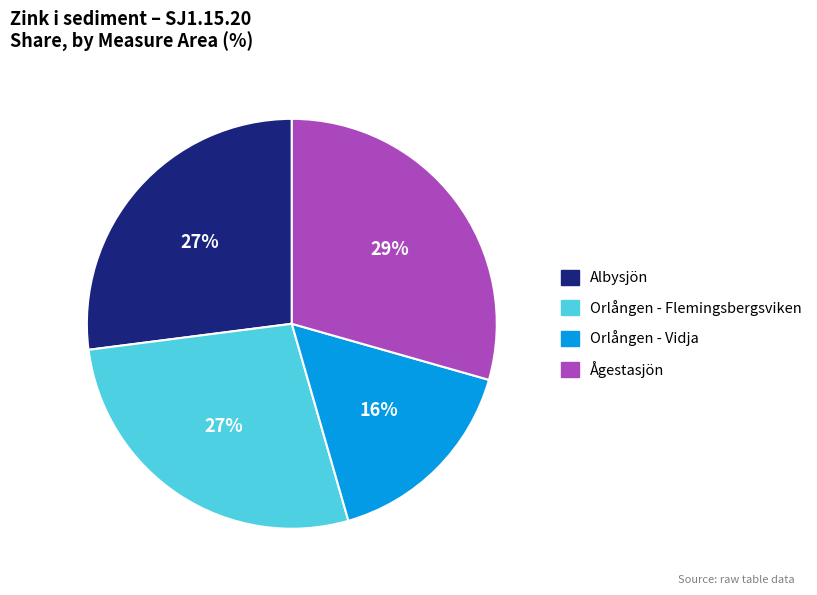

Is the sum of Albysjön and Ågestasjön greater than half?

Yes